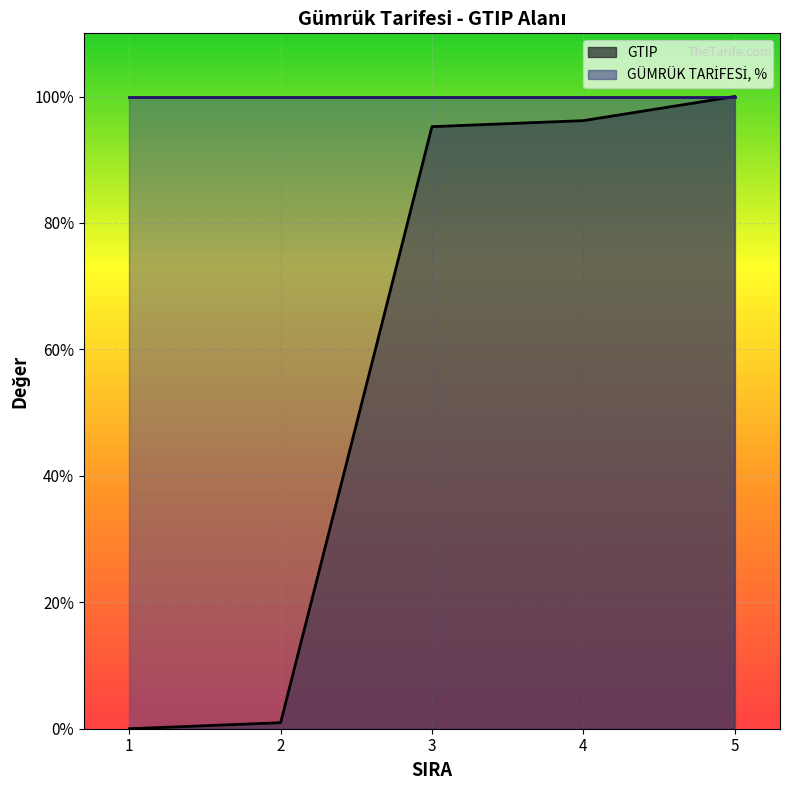

Reading left to right, list all the values displayed in this chart.

GTIP: 1=0.0	2=1.0	3=95.2	4=96.2	5=100.0
GÜMRÜK TARİFESİ, %: 1=100.0	2=100.0	3=100.0	4=100.0	5=100.0